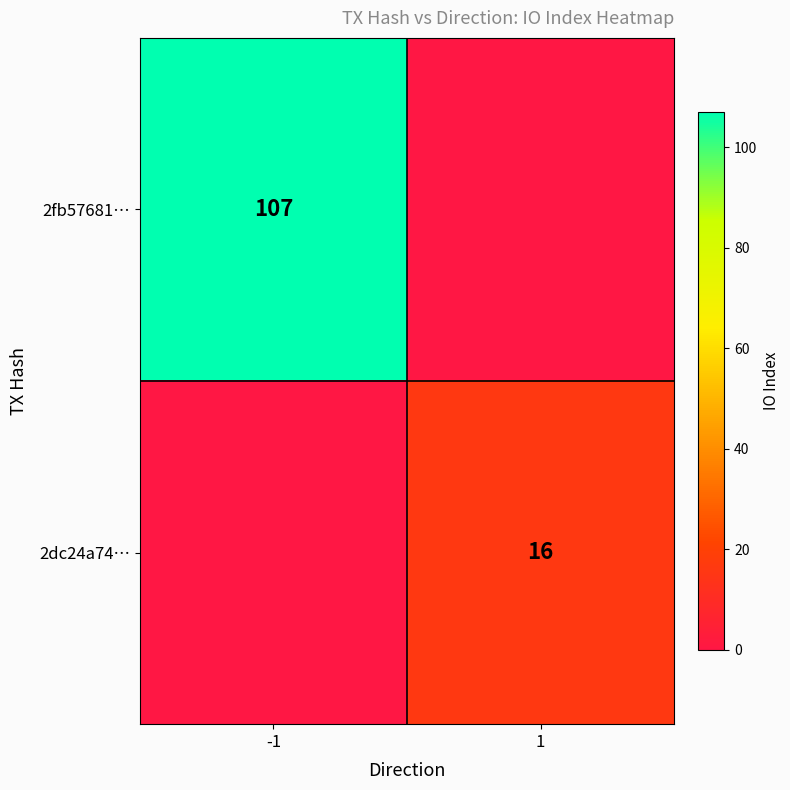

The 2dc24a74… series shows 16 at 1. True or false?

True